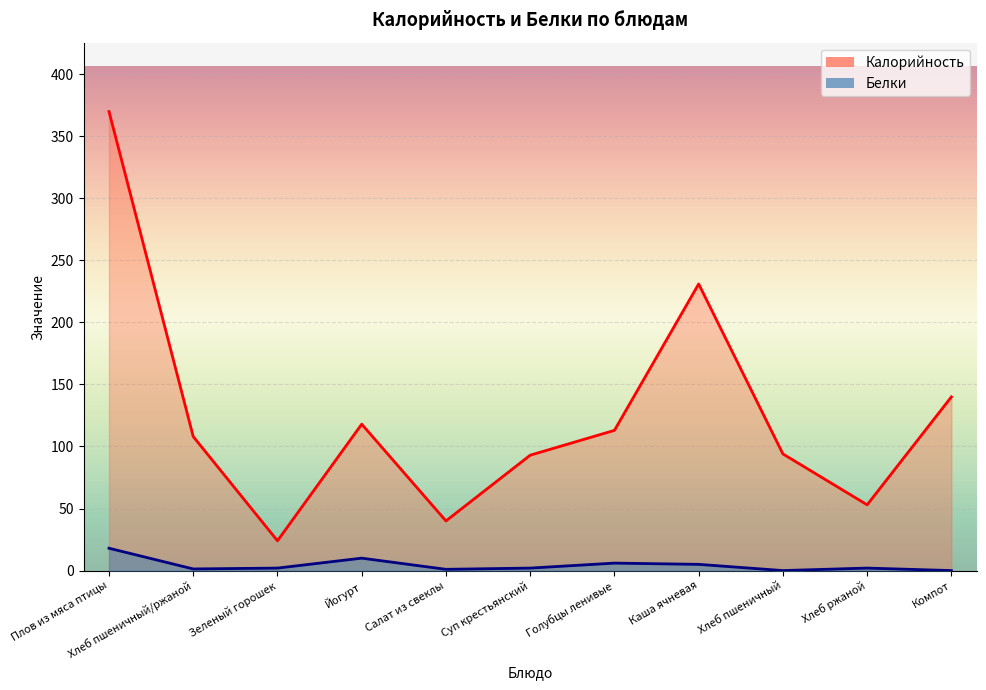

Reading right to left, transcribe all the data shown in this chart.

Калорийность: Компот=140.0	Хлеб ржаной=53.0	Хлеб пшеничный=94.0	Каша ячневая=231.0	Голубцы ленивые=113.0	Суп крестьянский=93.0	Салат из свеклы=40.0	Йогурт=118.0	Зеленый горошек=24.0	Хлеб пшеничный/ржаной=108.0	Плов из мяса птицы=370.0
Белки: Компот=0.0	Хлеб ржаной=2.0	Хлеб пшеничный=0.0	Каша ячневая=5.0	Голубцы ленивые=6.0	Суп крестьянский=2.0	Салат из свеклы=1.0	Йогурт=10.0	Зеленый горошек=2.0	Хлеб пшеничный/ржаной=1.3	Плов из мяса птицы=18.0